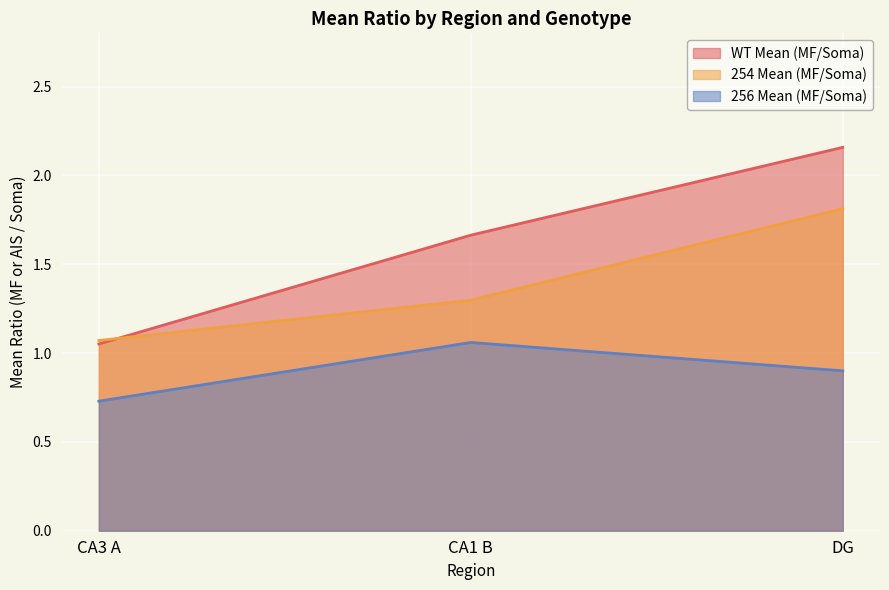

Reading left to right, transcribe all the data shown in this chart.

WT Mean (MF/Soma): 1.1	1.7	2.2
254 Mean (MF/Soma): 1.1	1.3	1.8
256 Mean (MF/Soma): 0.7	1.1	0.9